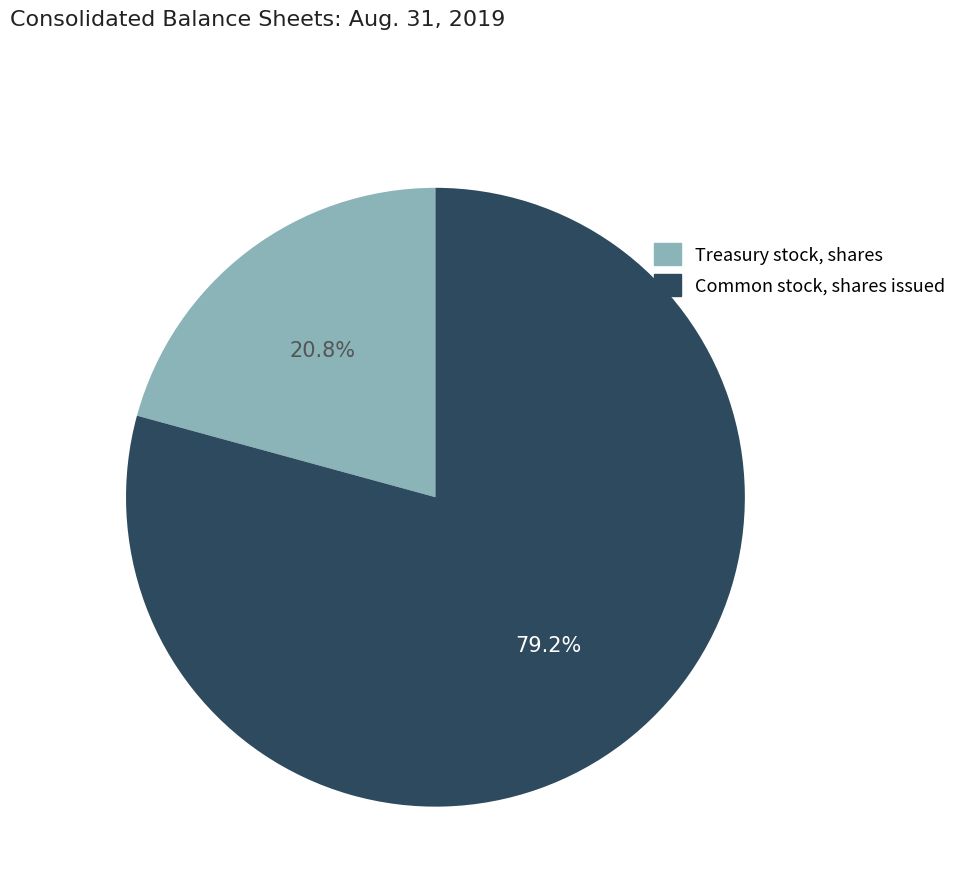

Count the number of slices in the pie.

2